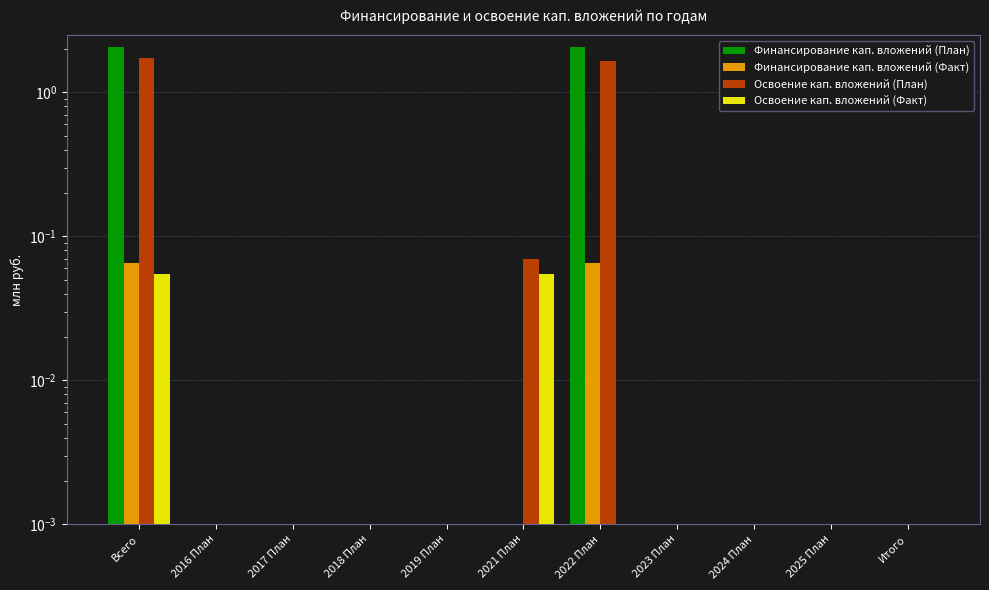

Reading right to left, transcribe all the data shown in this chart.

Финансирование кап. вложений (План): 0.0	0.0	0.0	0.0	2.1	0.0	0.0	0.0	0.0	0.0	2.1
Финансирование кап. вложений (Факт): 0.0	0.0	0.0	0.0	0.1	0.0	0.0	0.0	0.0	0.0	0.1
Освоение кап. вложений (План): 0.0	0.0	0.0	0.0	1.7	0.1	0.0	0.0	0.0	0.0	1.7
Освоение кап. вложений (Факт): 0.0	0.0	0.0	0.0	0.0	0.1	0.0	0.0	0.0	0.0	0.1